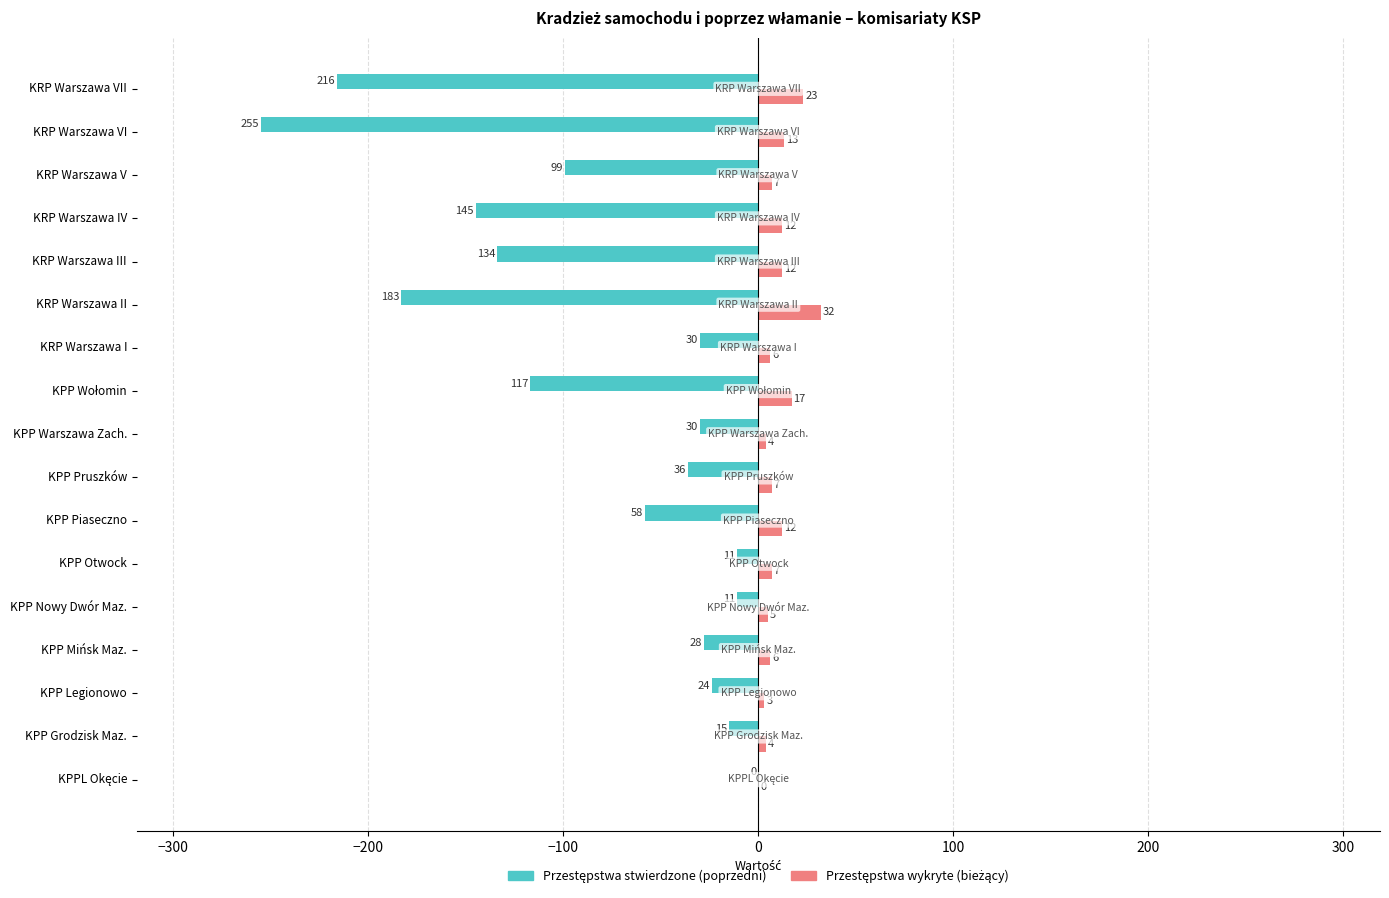

What is the total value across all series at KRP Warszawa V?

-92